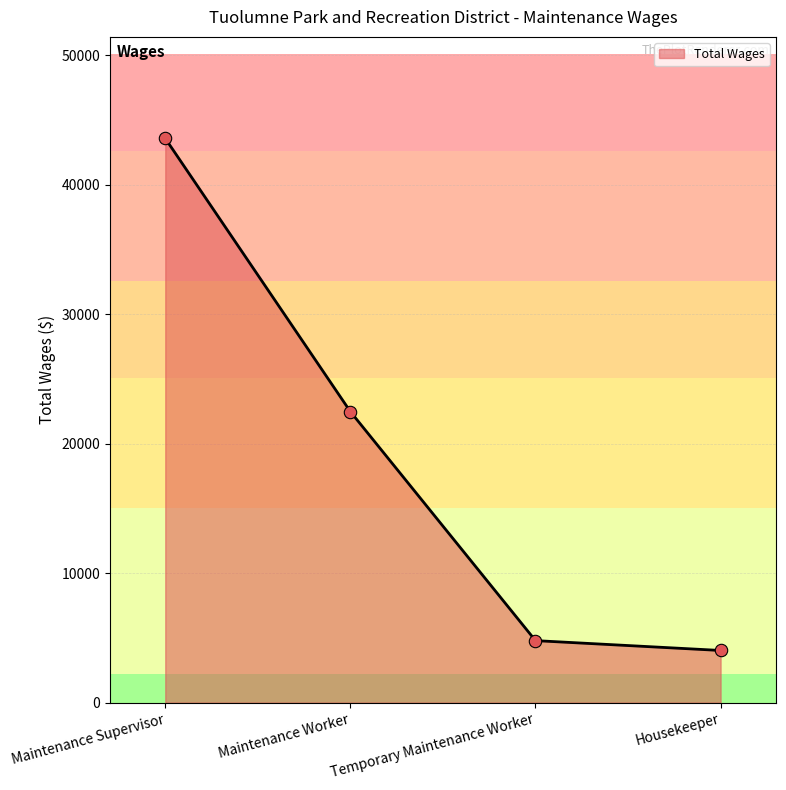

What is the change in value from Temporary Maintenance Worker to Housekeeper?

-761